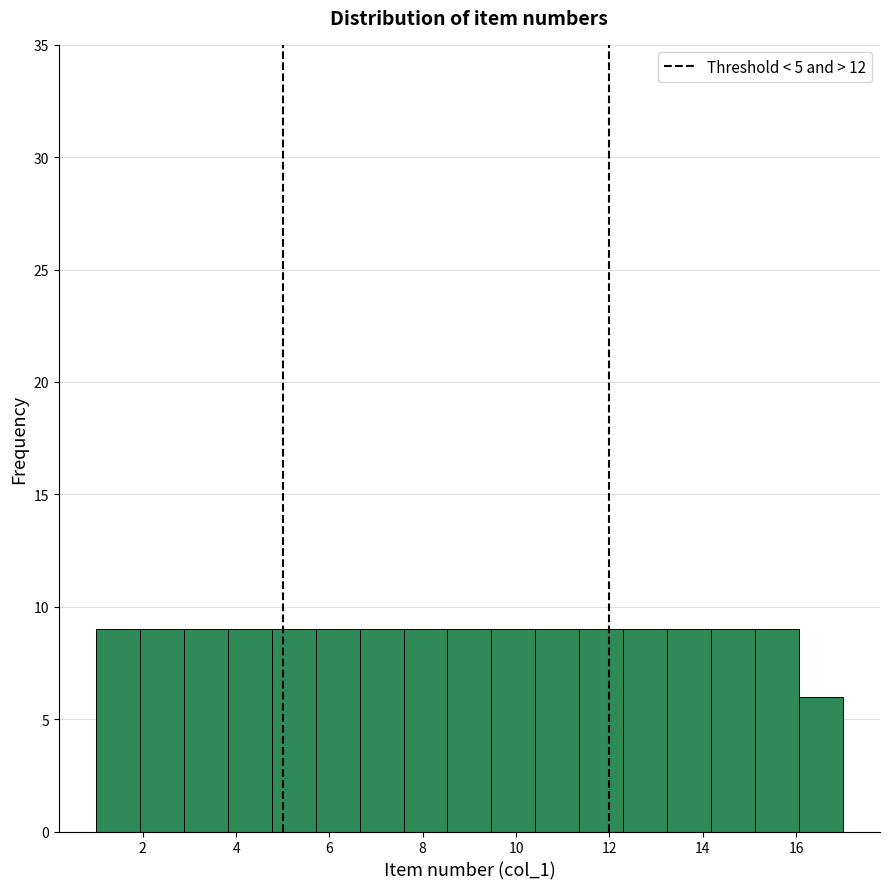

Reading left to right, list every bar in this chart as the range it spans on the x-axis followed by its height. Neither the bar edges nor the heights are printed on the chart, so give them approximately, as read against the axes.

1.0 to 2.0: 9
2.0 to 2.8: 9
2.8 to 3.8: 9
3.8 to 4.8: 9
4.8 to 5.8: 9
5.8 to 6.6: 9
6.6 to 7.6: 9
7.6 to 8.6: 9
8.6 to 9.4: 9
9.4 to 10.4: 9
10.4 to 11.4: 9
11.4 to 12.2: 9
12.2 to 13.2: 9
13.2 to 14.2: 9
14.2 to 15.2: 9
15.2 to 16.0: 9
16.0 to 17.0: 6